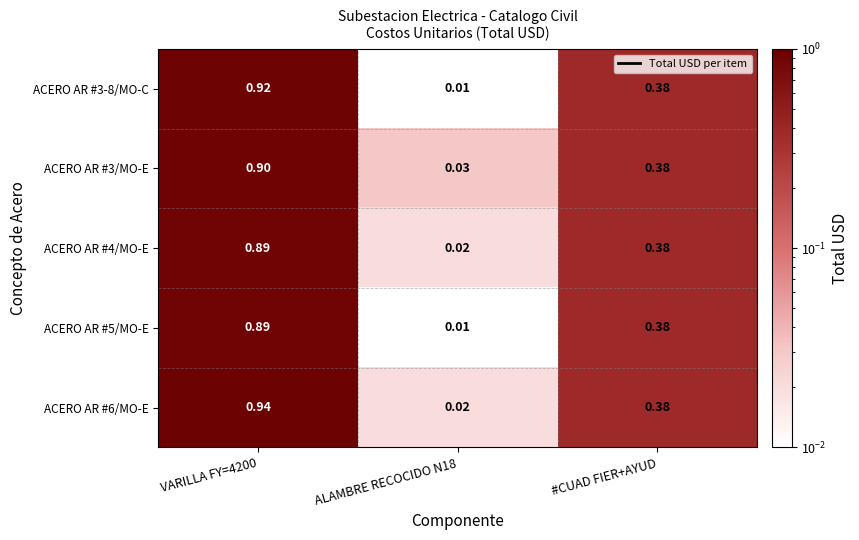

Is the value of ACERO AR #6/MO-E at ALAMBRE RECOCIDO N18 greater than the value of ACERO AR #3-8/MO-C at VARILLA FY=4200?

No